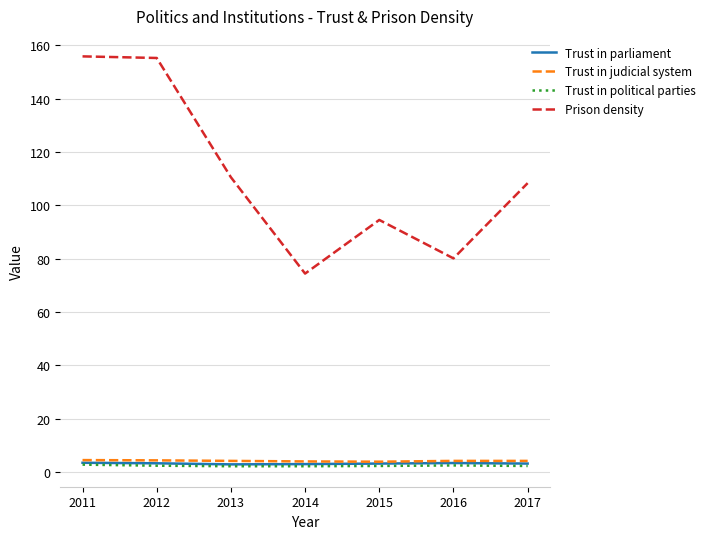

Which series has the largest range (max minus min)?

Prison density